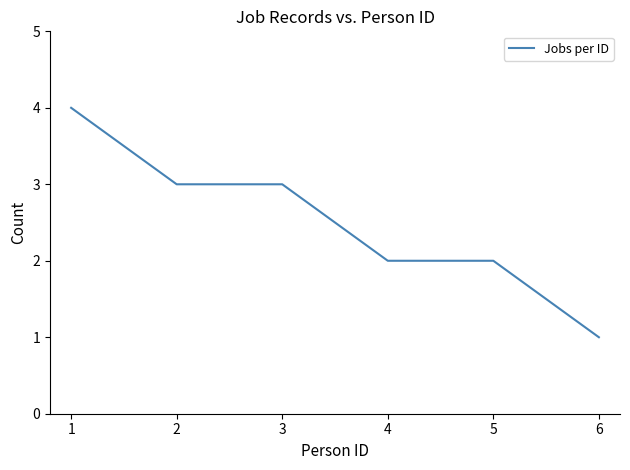

True or false: there are more than 2 points higher than both neighbors.

False